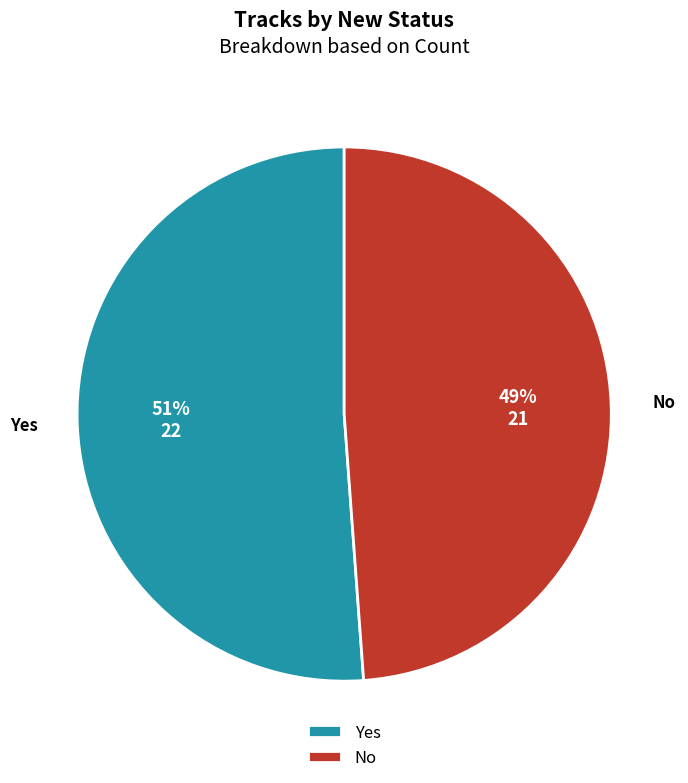

What is the ratio of the value at No to the value at Yes?

1.0